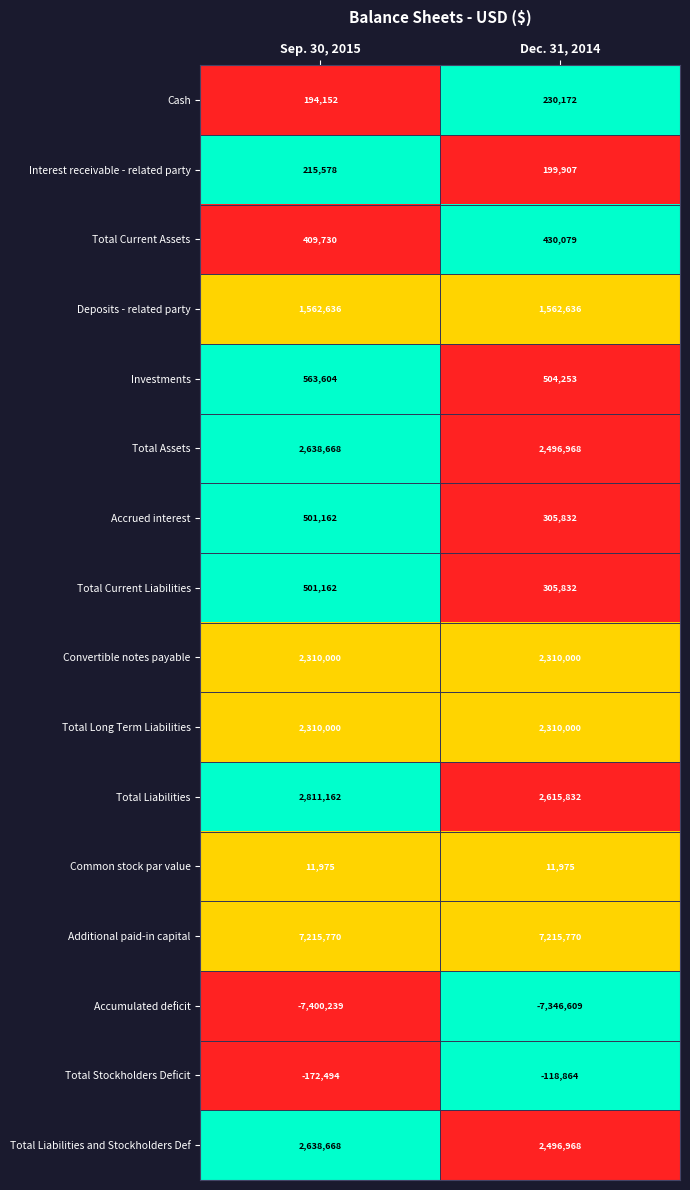

How many series are shown in this chart?

16